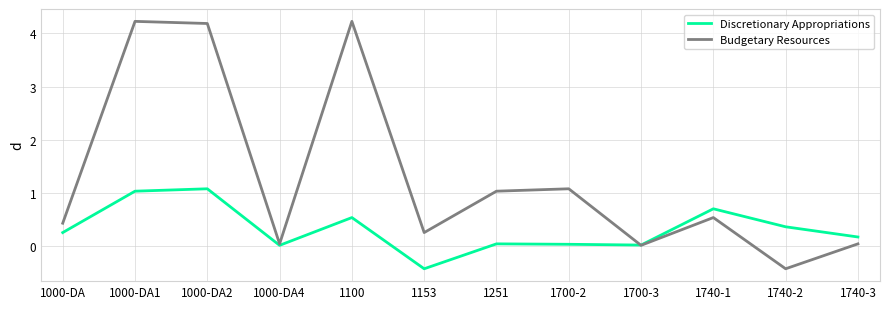

Which series changed the most between 1000-DA1 and 1740-1?

Budgetary Resources